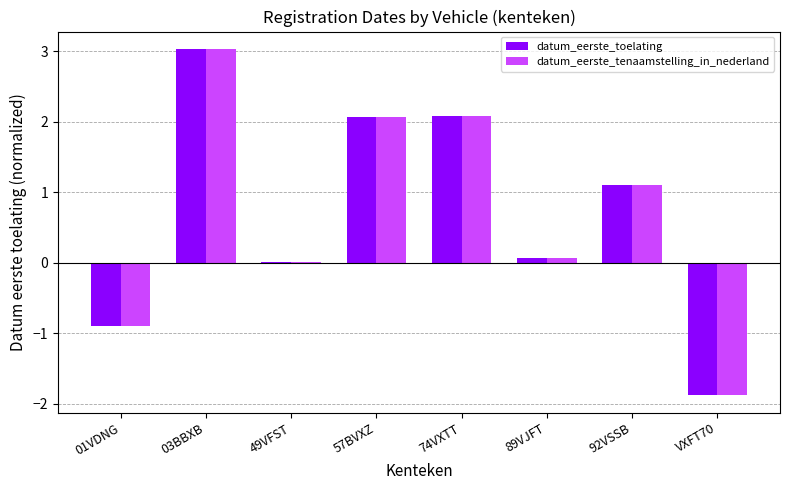

Is it true that datum_eerste_tenaamstelling_in_nederland equals -1.3 at 01VDNG?

False